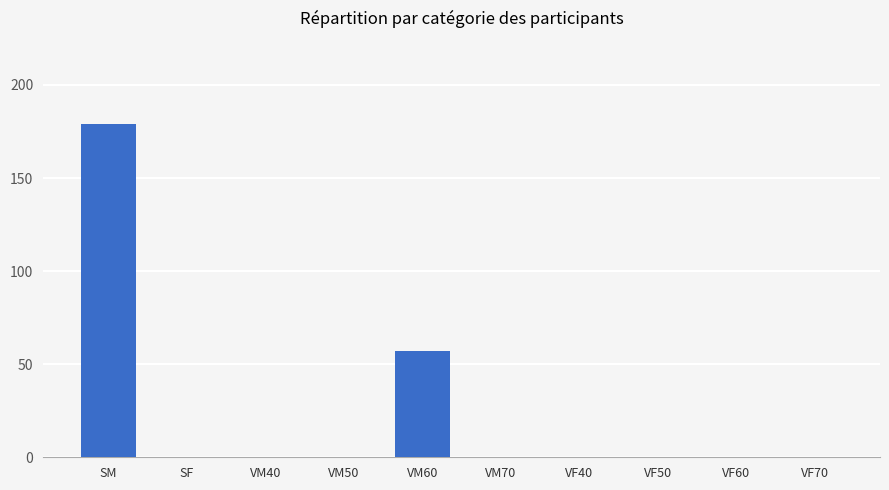

Reading left to right, list all the values displayed in this chart.

SM=179	SF=0	VM40=0	VM50=0	VM60=57	VM70=0	VF40=0	VF50=0	VF60=0	VF70=0